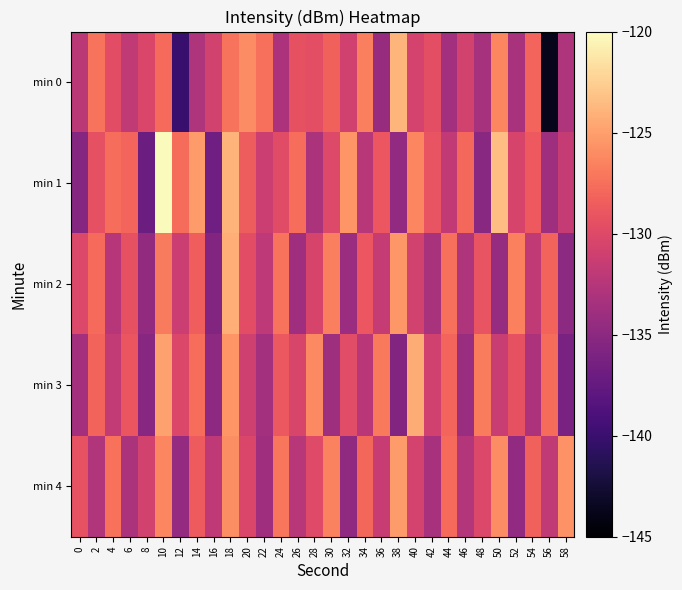

At which category is the sum across all series the highest?

10